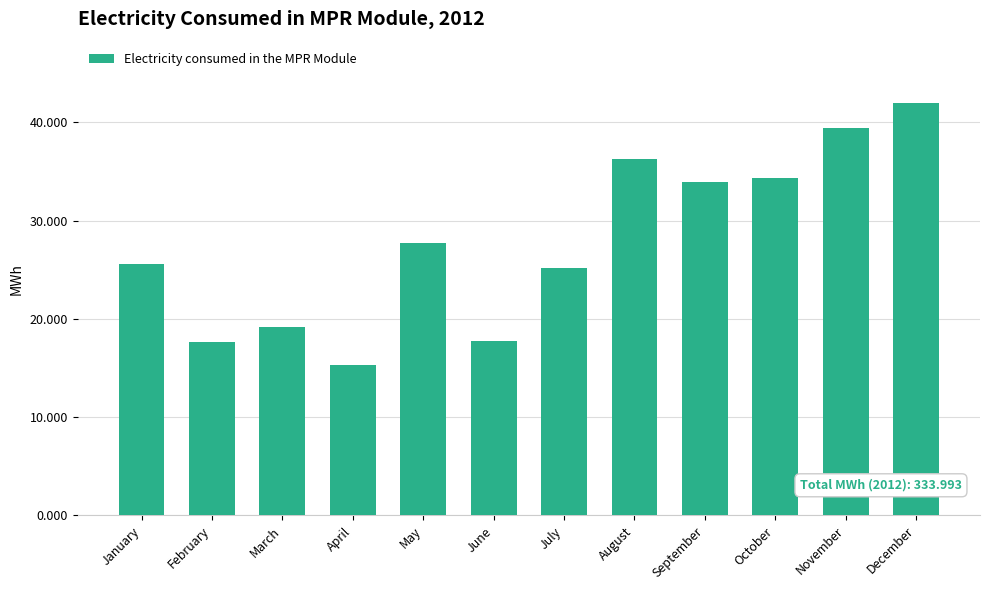

What is the average value?

27.8